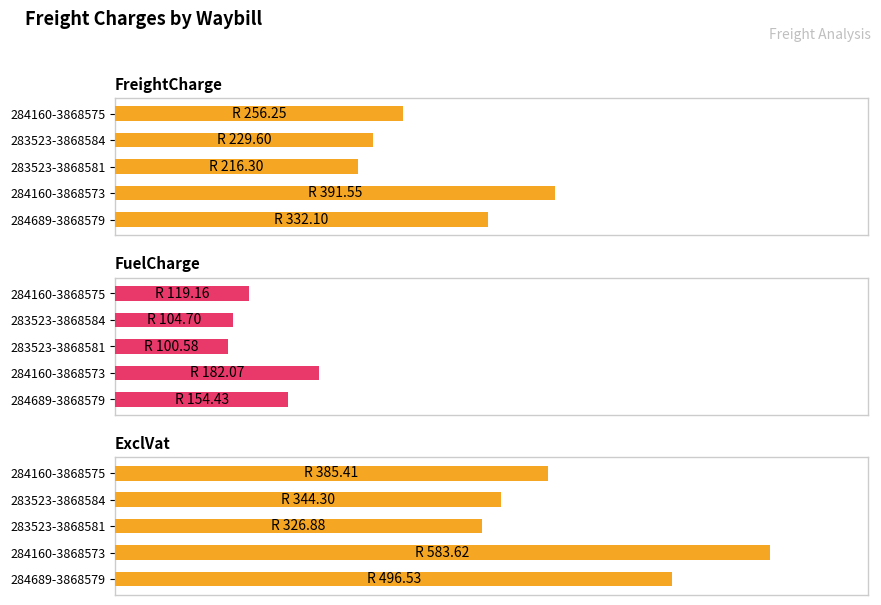

Is it true that ExclVat equals 471.8 at 283523-3868584?

False